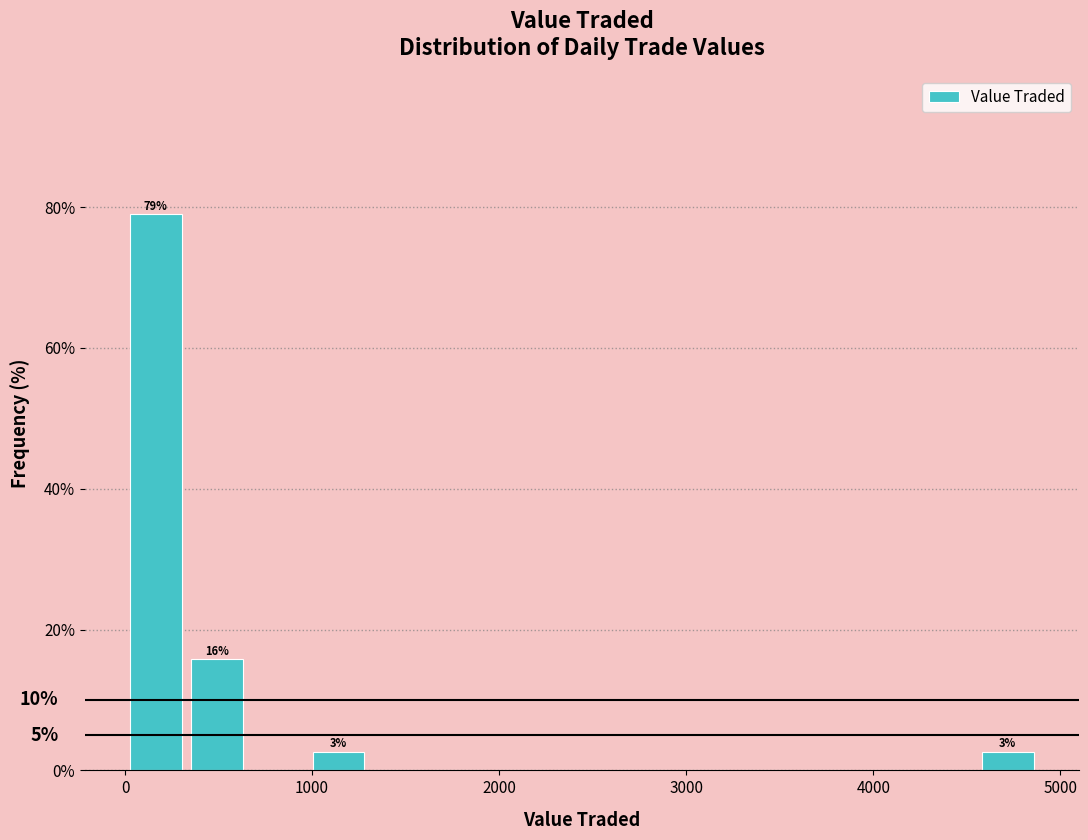

Read against the x-axis, roughly where is the centre of the tallest bar?

200